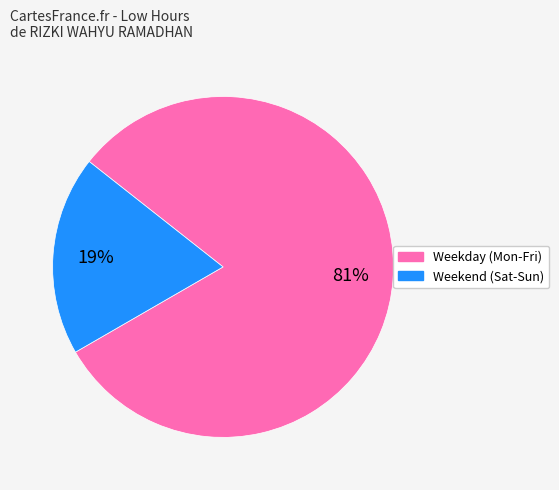

To the nearest percent, what is the difference between the largest and smallest slice percentages?

62%